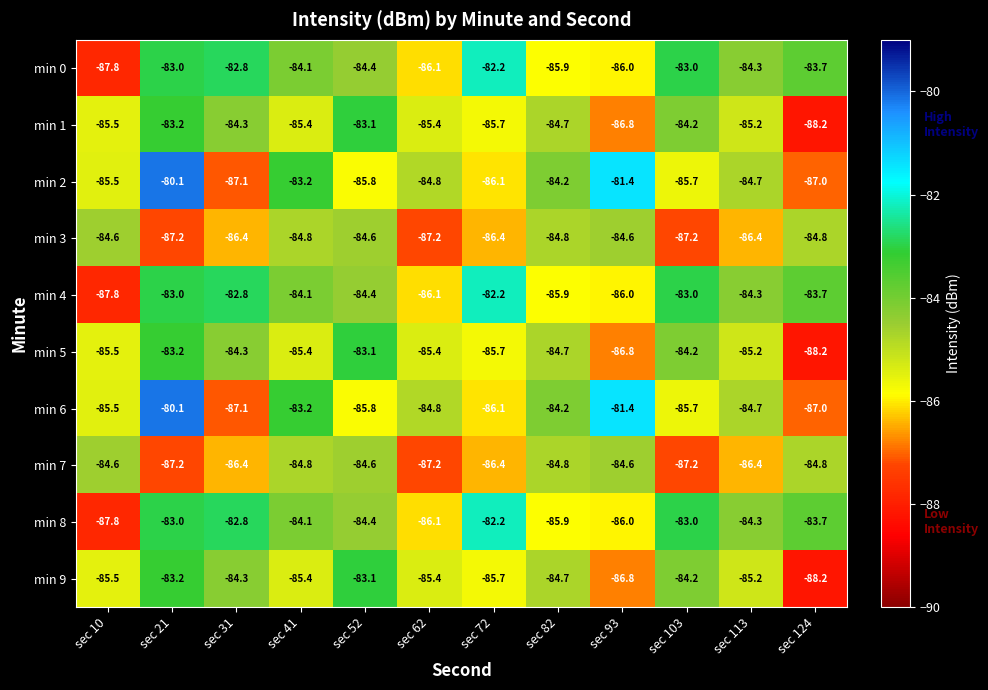

What is the difference between the highest and lowest values at sec 82?

1.7